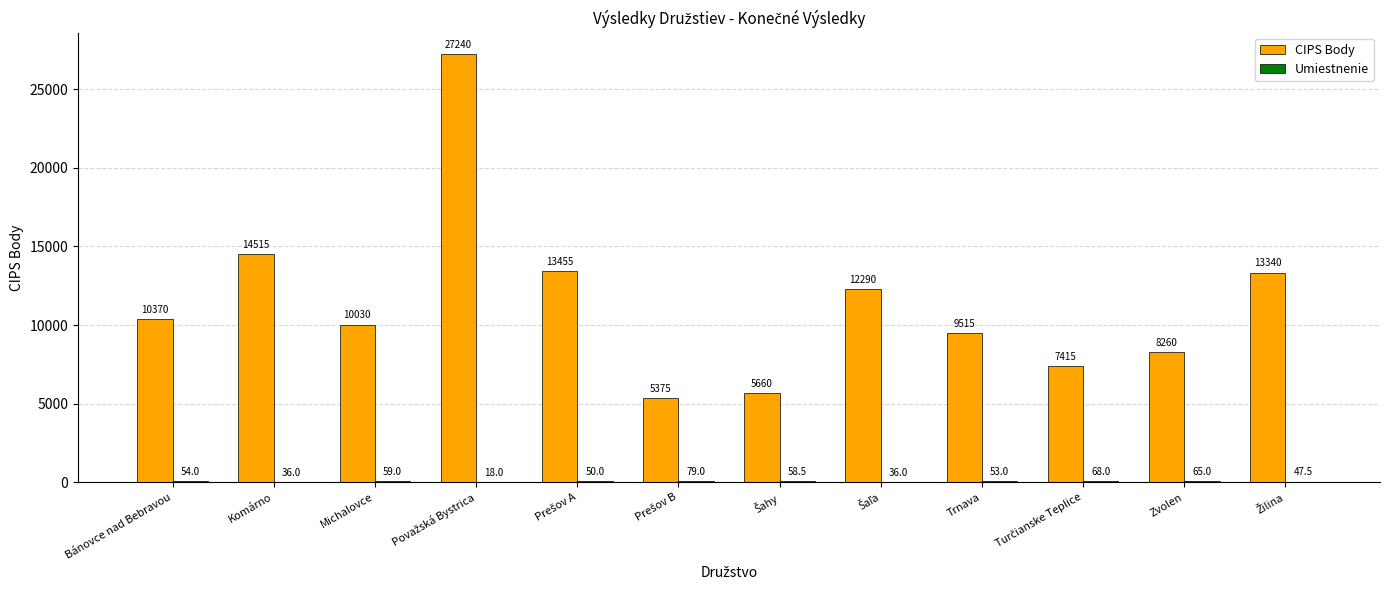

Which series has the largest total across all categories?

CIPS Body